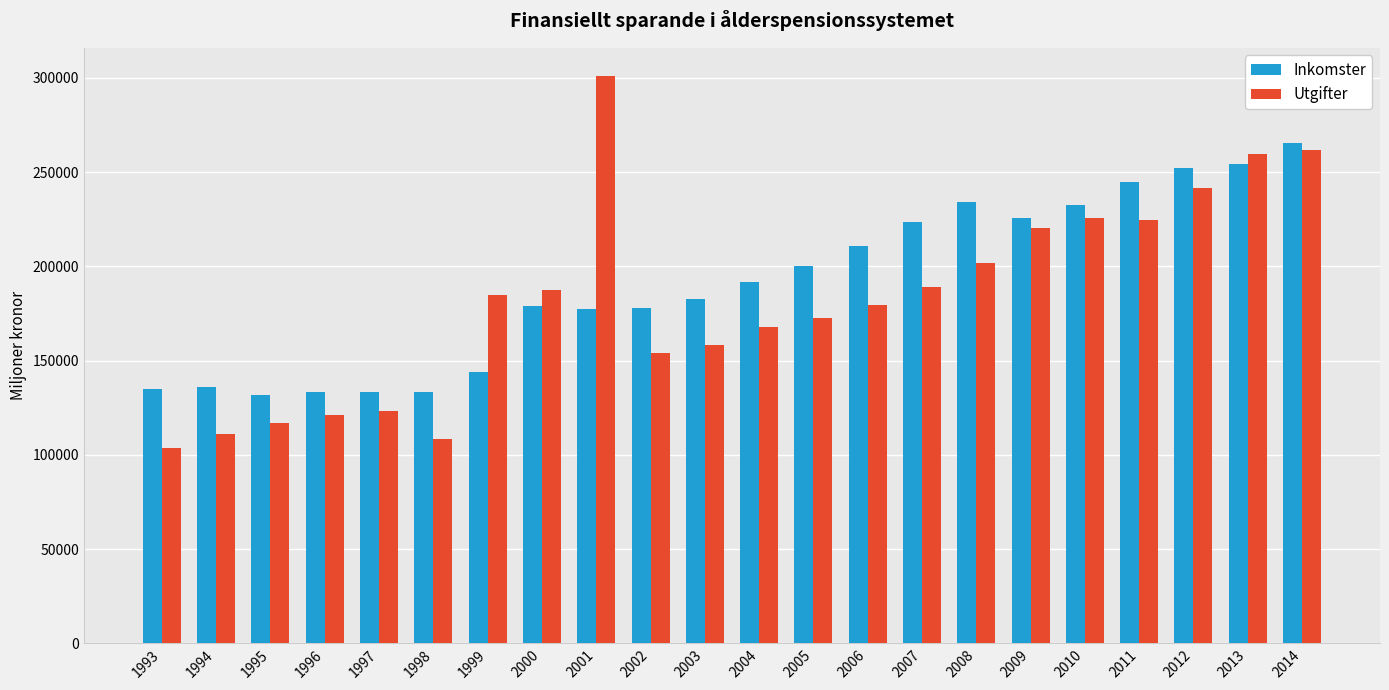

Which category has the highest value in the Utgifter series?

2001